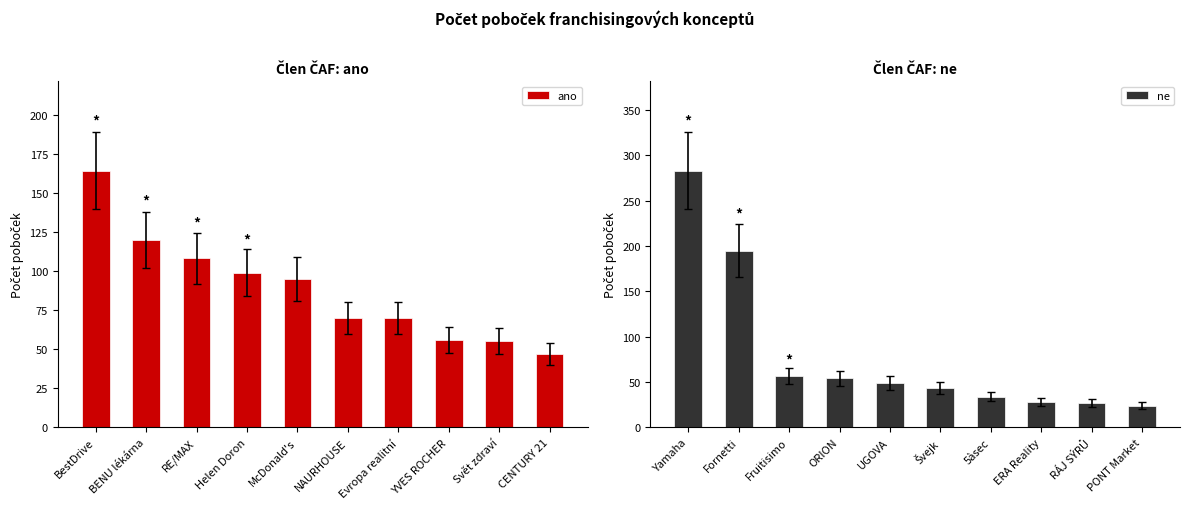

What are all the series names shown in the legend?

ano, ne